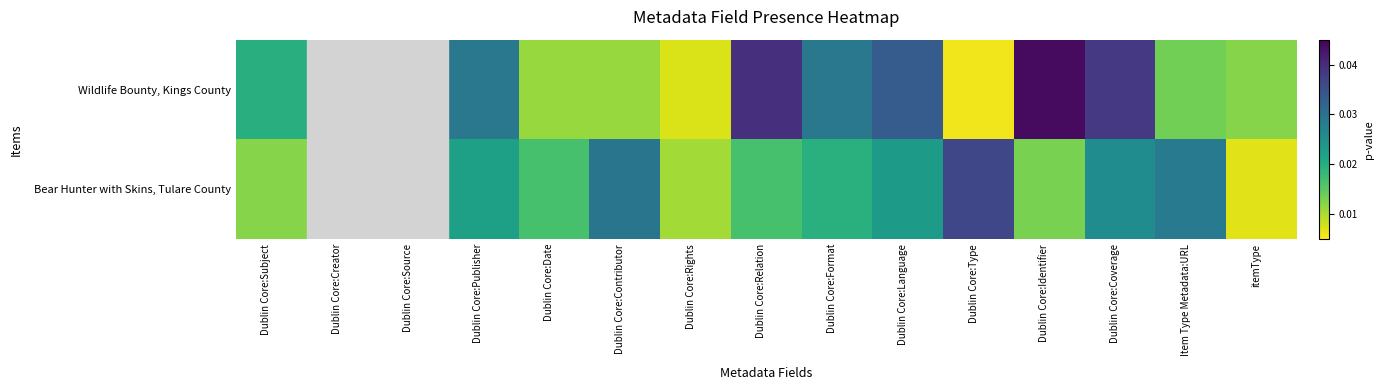

How many values in the Wildlife Bounty, Kings County series exceed 0?

13